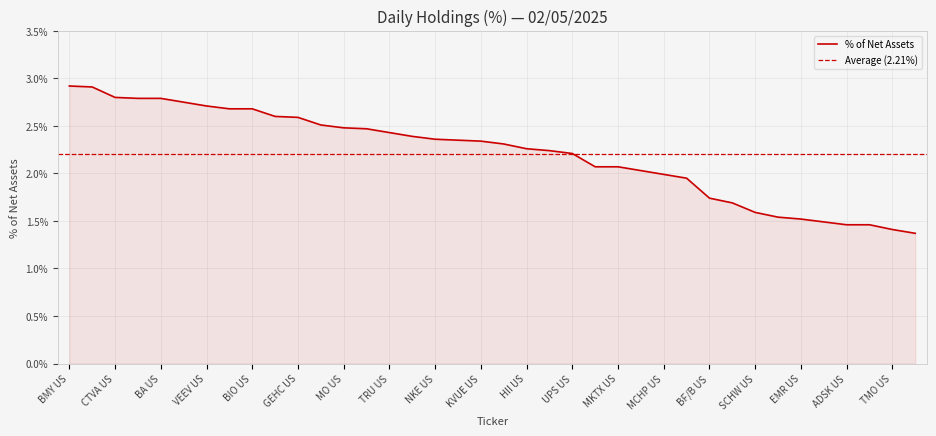

Reading left to right, what are all the values shown in this chart?

BMY US=2.9	GILD US=2.9	CTVA US=2.8	DIS US=2.8	BA US=2.8	GOOGL US=2.8	VEEV US=2.7	A US=2.7	BIO US=2.7	ZBH US=2.6	GEHC US=2.6	USB US=2.5	MO US=2.5	PFE US=2.5	TRU US=2.4	NXPI US=2.4	NKE US=2.4	ALLE US=2.4	KVUE US=2.3	IFF US=2.3	HII US=2.3	TER US=2.2	UPS US=2.2	CPB US=2.1	MKTX US=2.1	EL US=2.0	MCHP US=2.0	ADBE US=1.9	BF/B US=1.7	CRM US=1.7	SCHW US=1.6	AMZN US=1.5	EMR US=1.5	APD US=1.5	ADSK US=1.5	AMGN US=1.5	TMO US=1.4	WST US=1.4